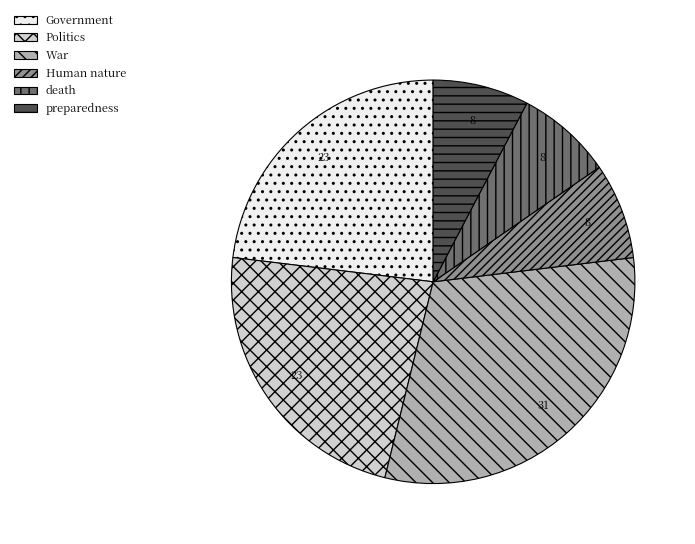

How many segments does this pie chart have?

6